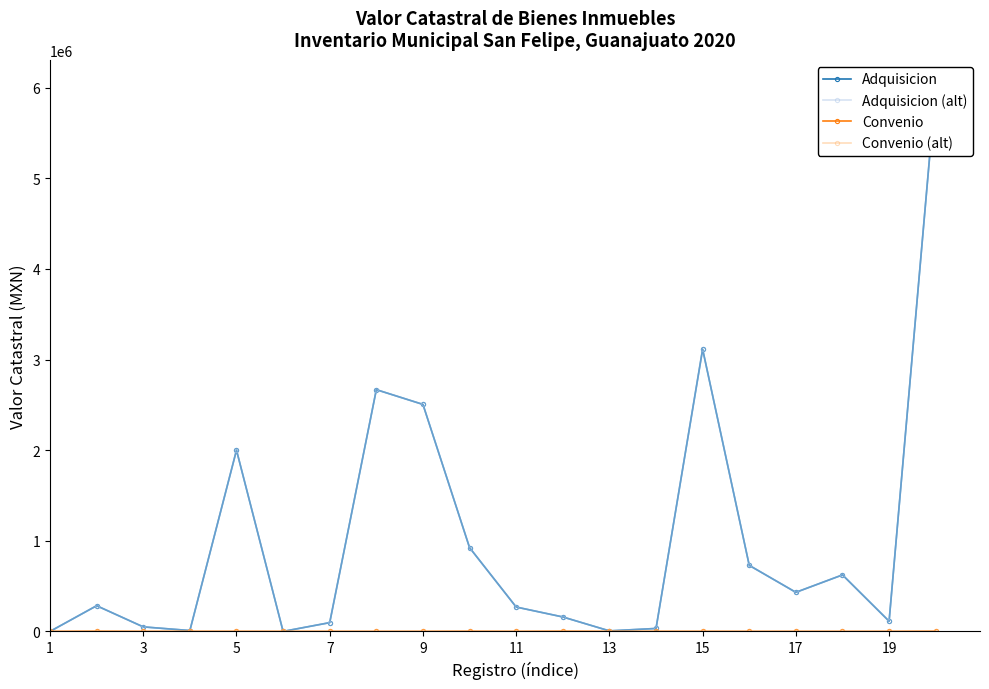

What is the maximum value for Convenio (alt)?

2015.0